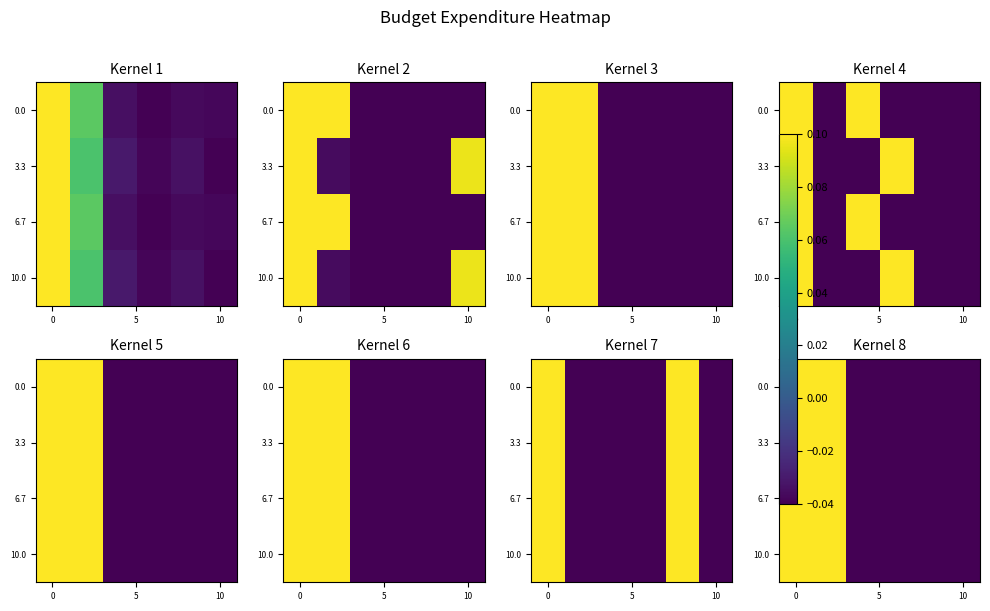

How many values in 6.7 are above zero?

2